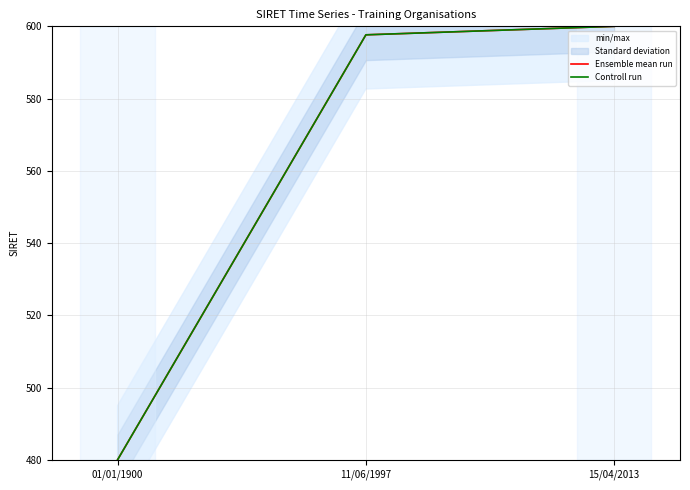

Reading right to left, transcribe all the data shown in this chart.

Ensemble mean run: 600.0	597.6	480.0
Controll run: 600.0	597.6	480.0